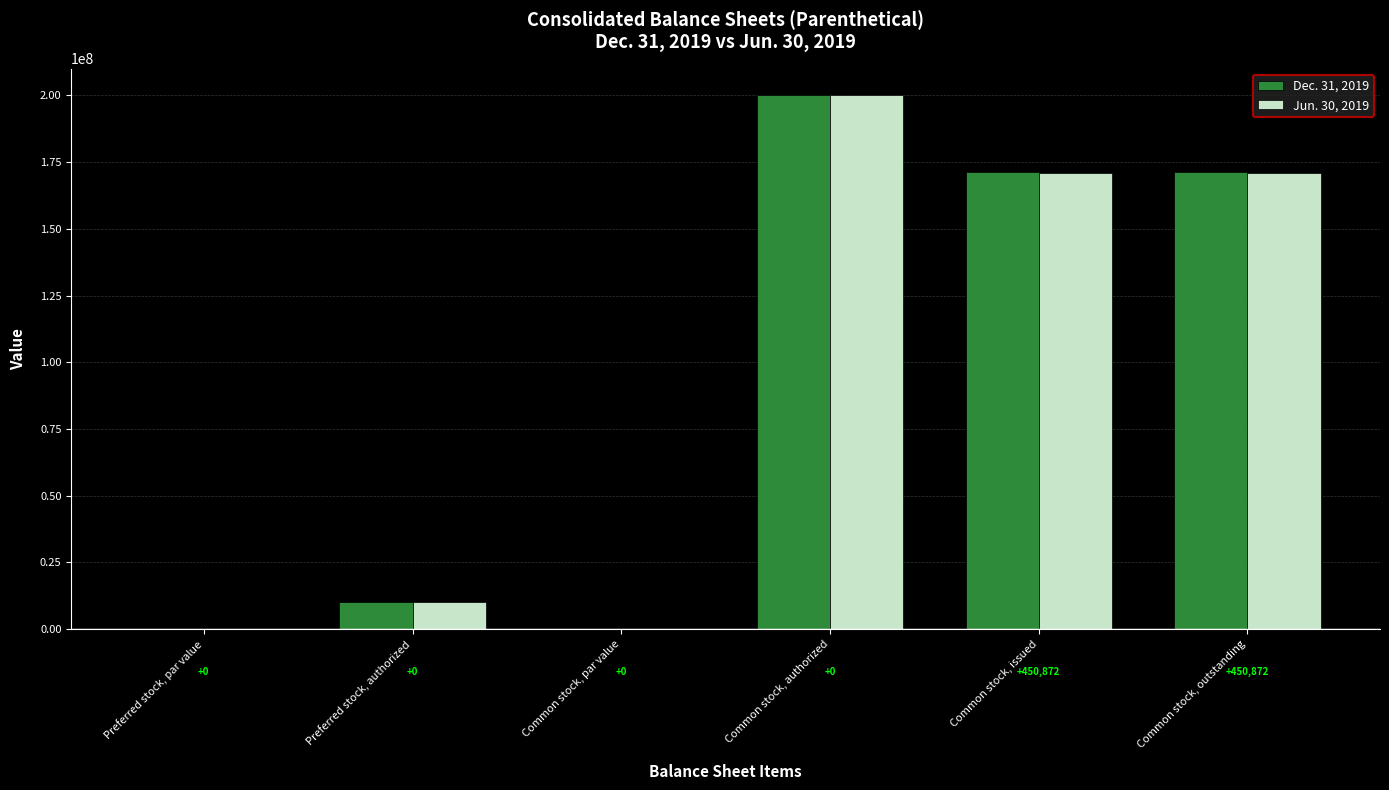

Is it true that Jun. 30, 2019 equals 0.0 at Preferred stock, par value?

True